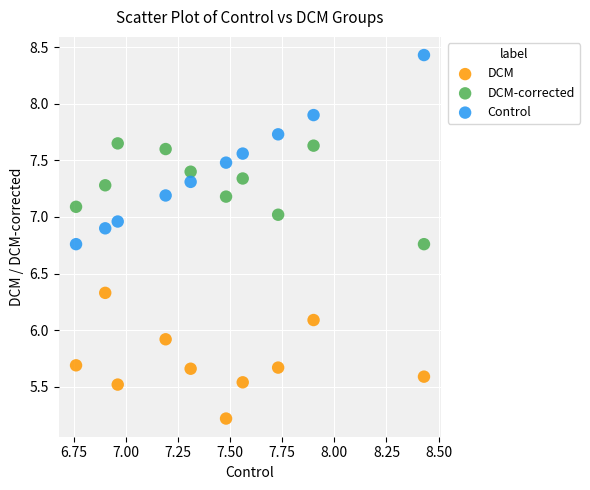

Across all data points, what is the range of X values (max minus min)?

1.7